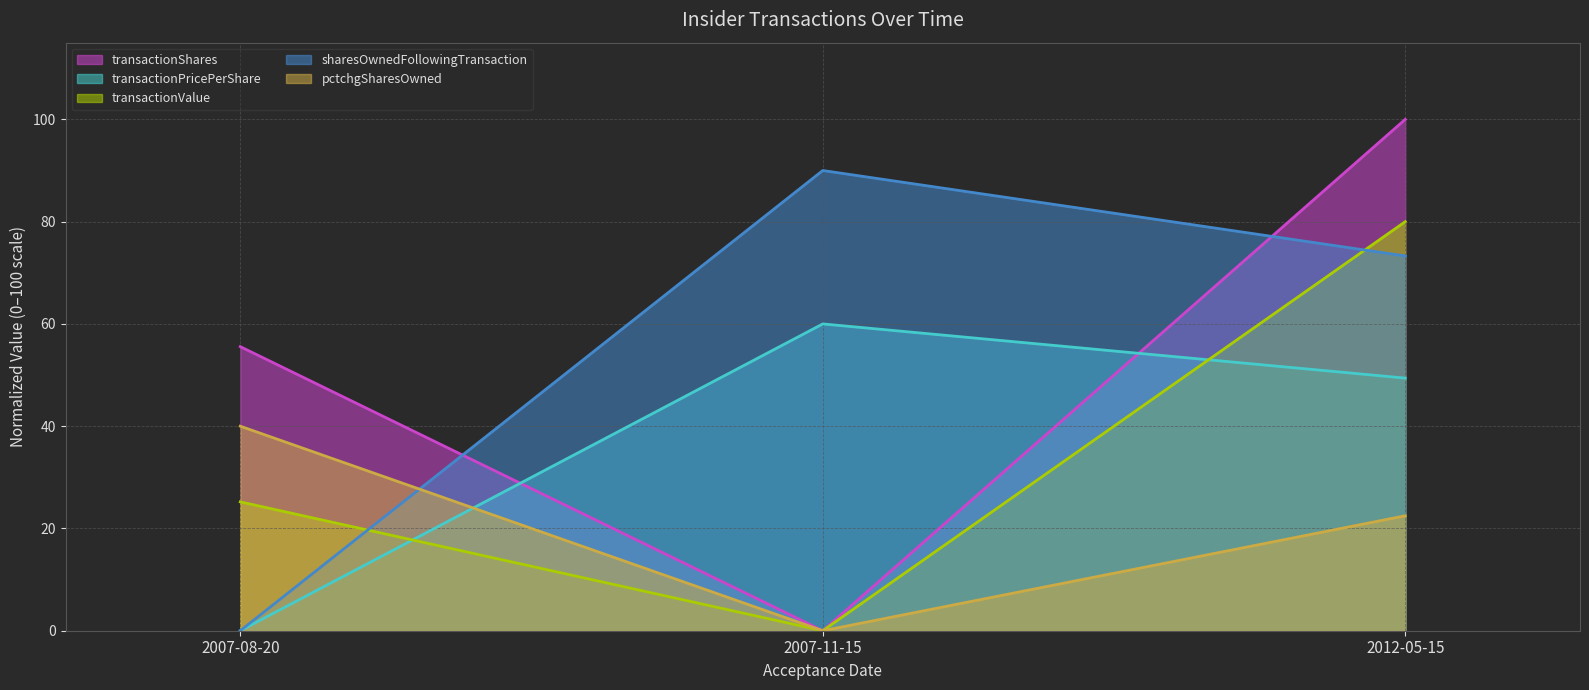

How many data points does each series have?

3